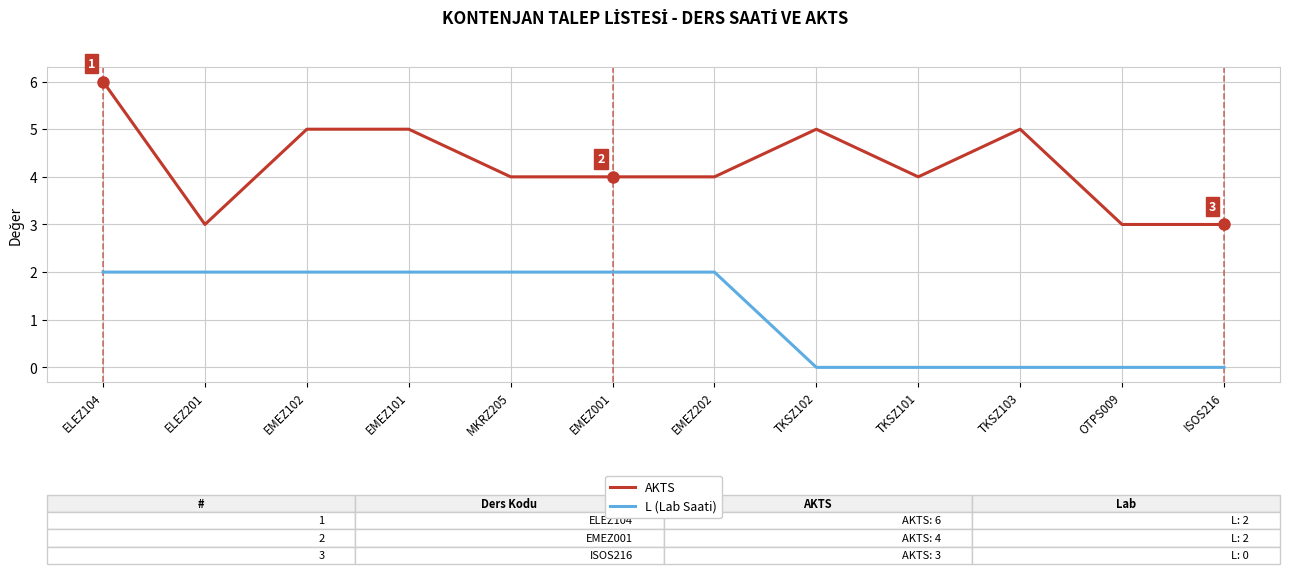

What position from the left is TKSZ101?

9